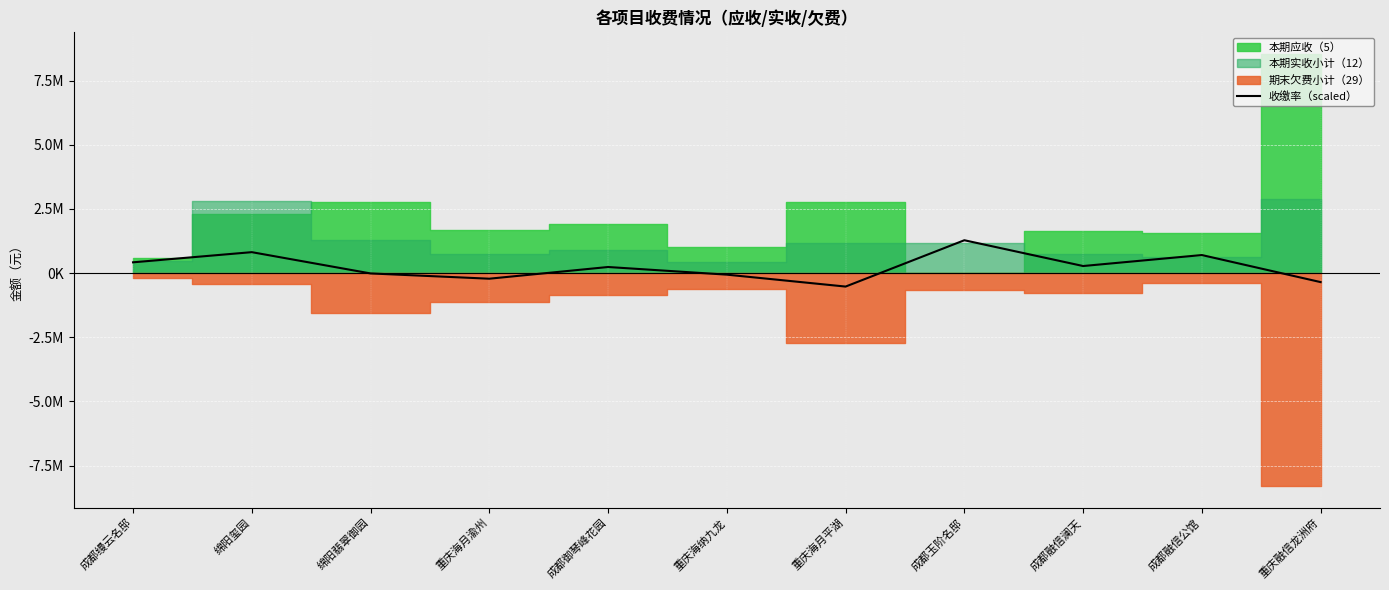

What is the difference between the values at 绵阳玺园 and 成都玉阶名邸?

464719.1